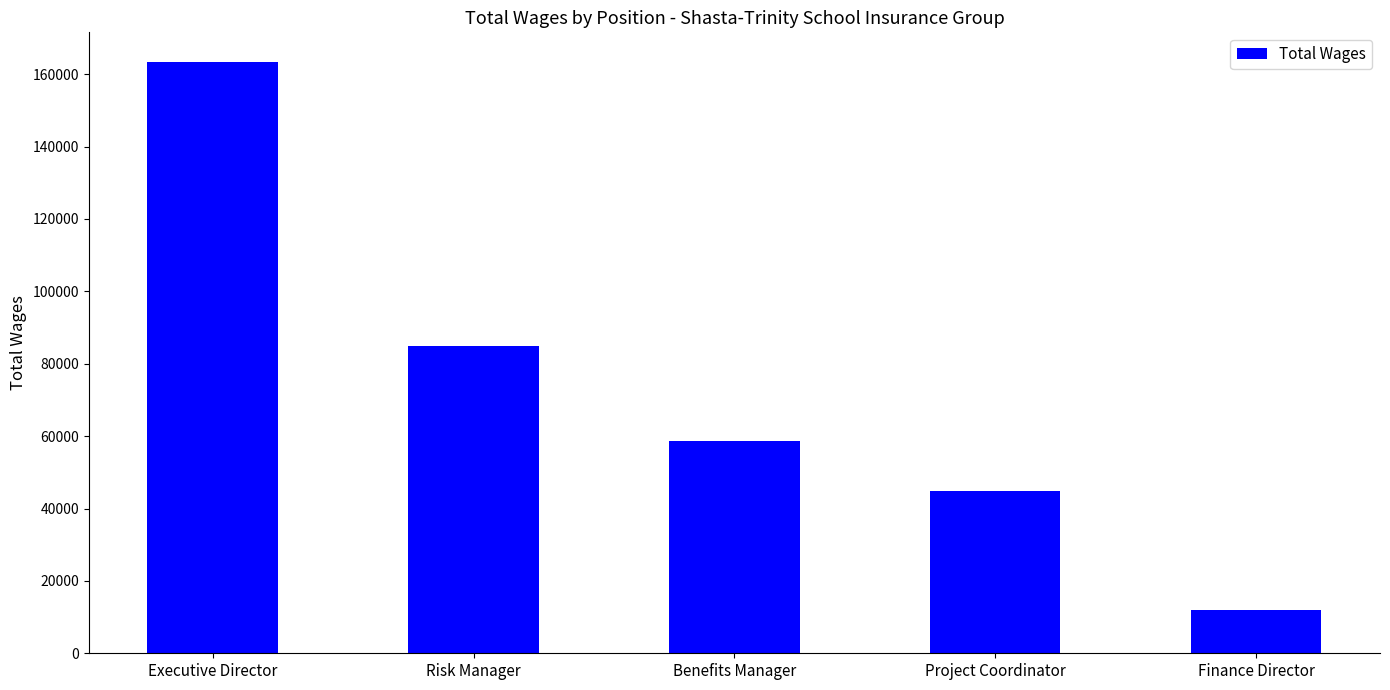

What is the change in value from Risk Manager to Project Coordinator?

-39926